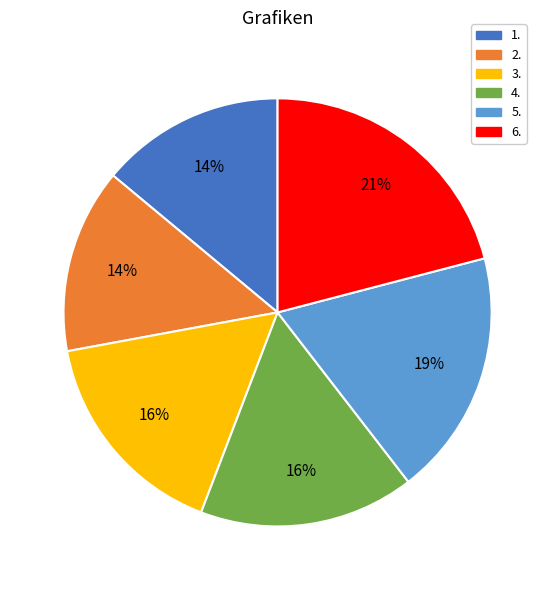

Which has a higher value, 4. or 6.?

6.